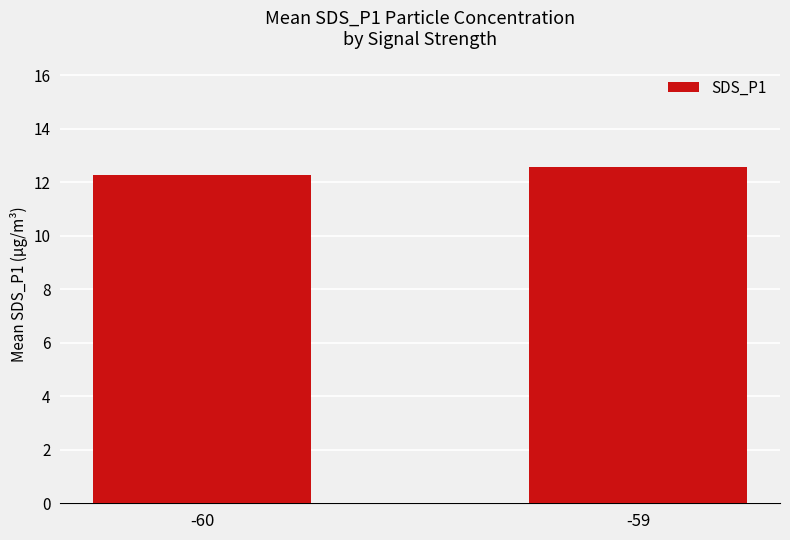

True or false: the data shows 12.6 at -59.

True